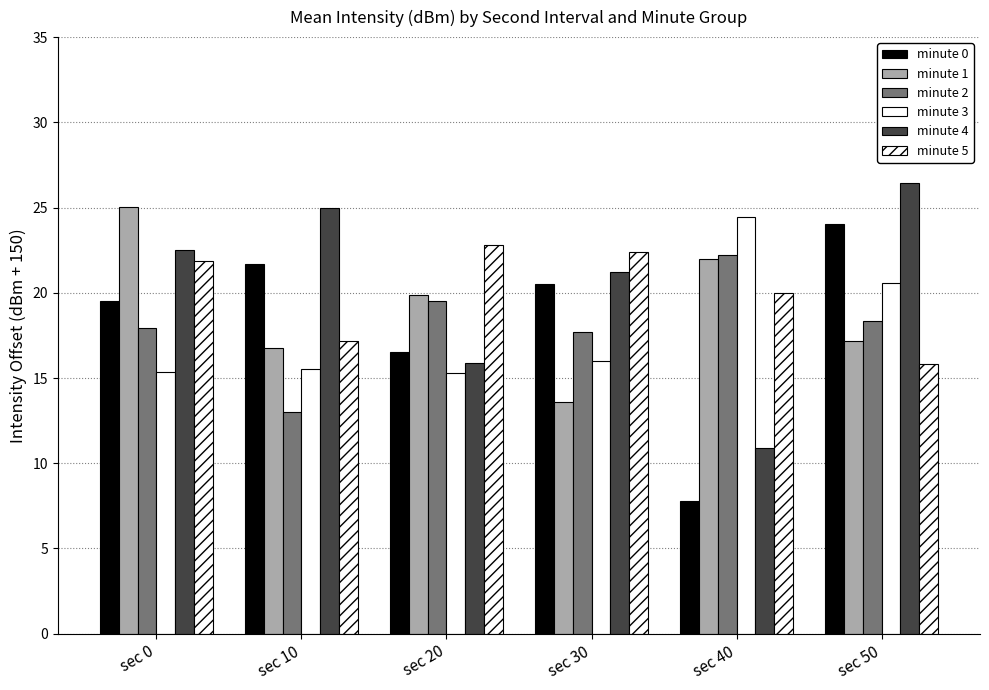

The minute 3 series shows 8.9 at sec 30. True or false?

False